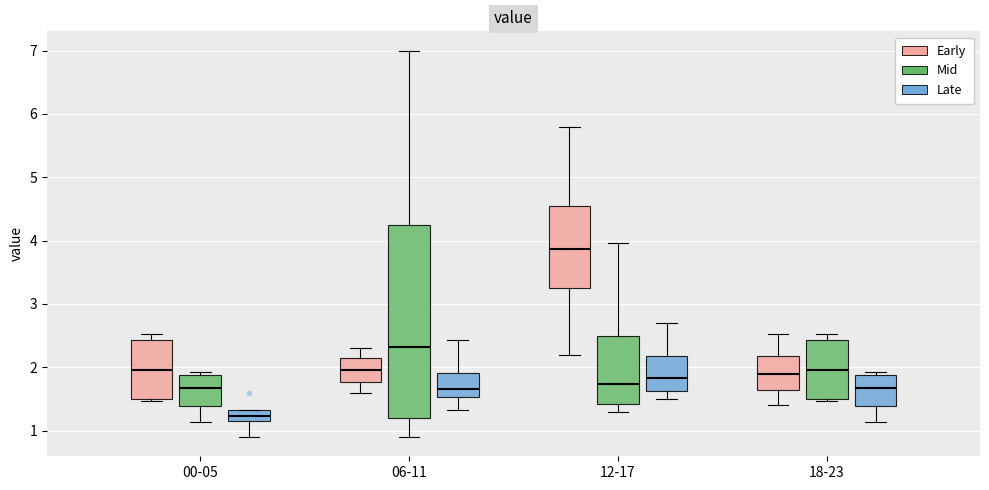

Comparing the boxes themselves (not the whiskers), which one is the tallest?

06-11 (Mid)